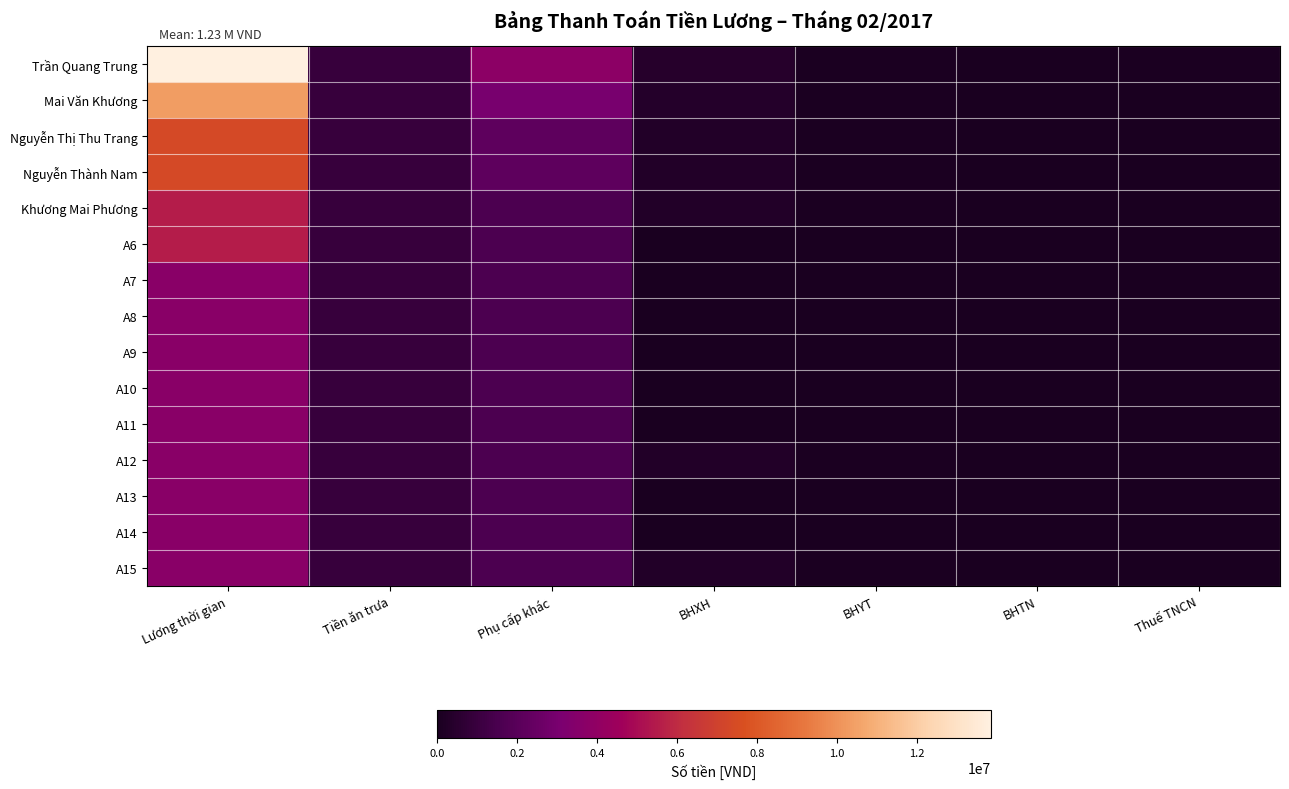

How many series are shown in this chart?

15